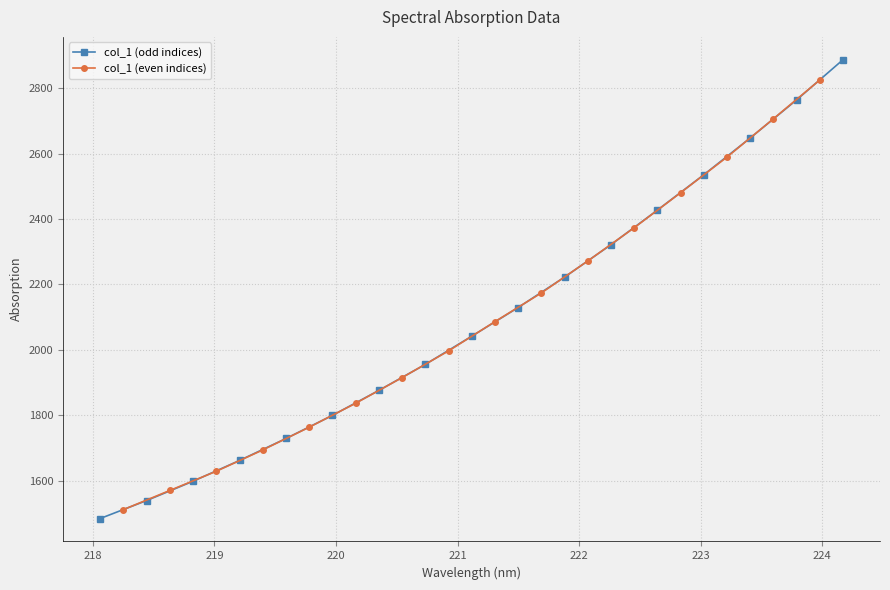

How many lines are shown in the chart?

1